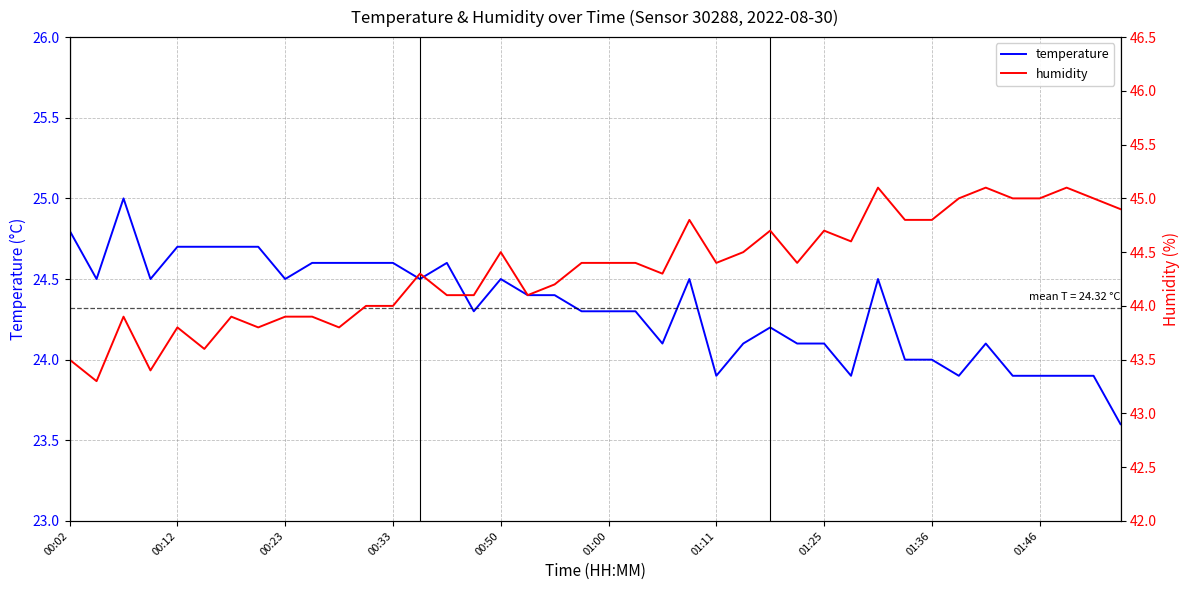

In temperature, how many points are higher than both neighbors (excluding endpoints)?

7